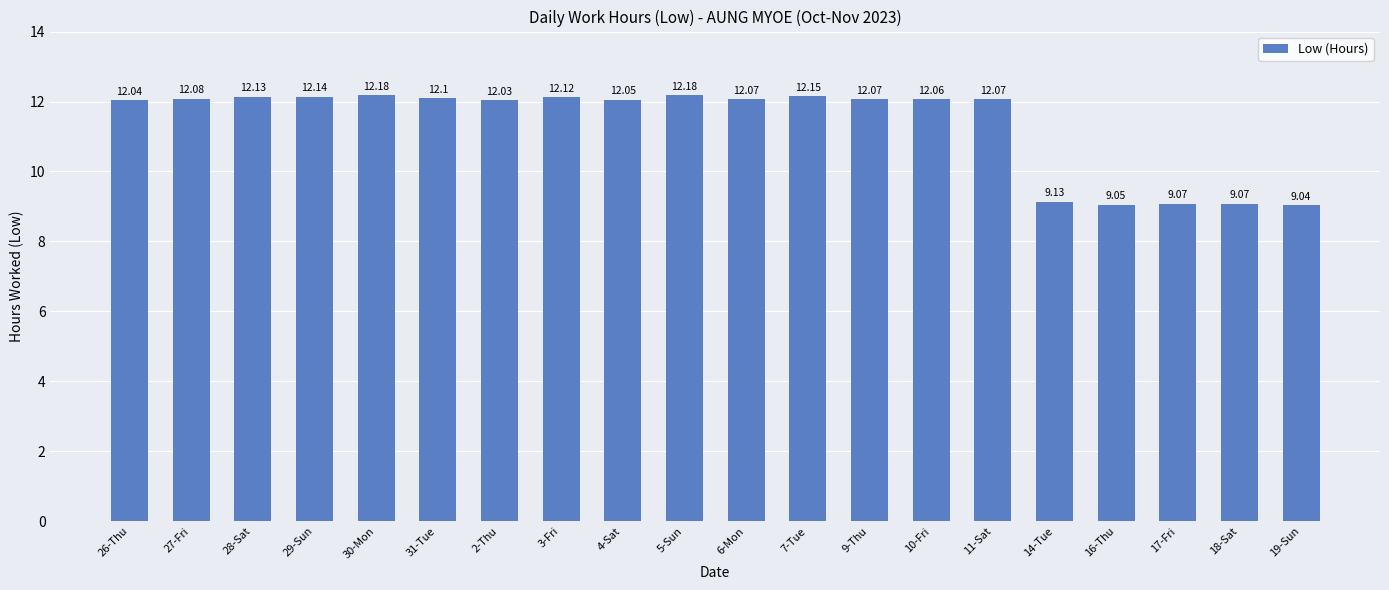

Which has a higher value, 9-Thu or 30-Mon?

30-Mon